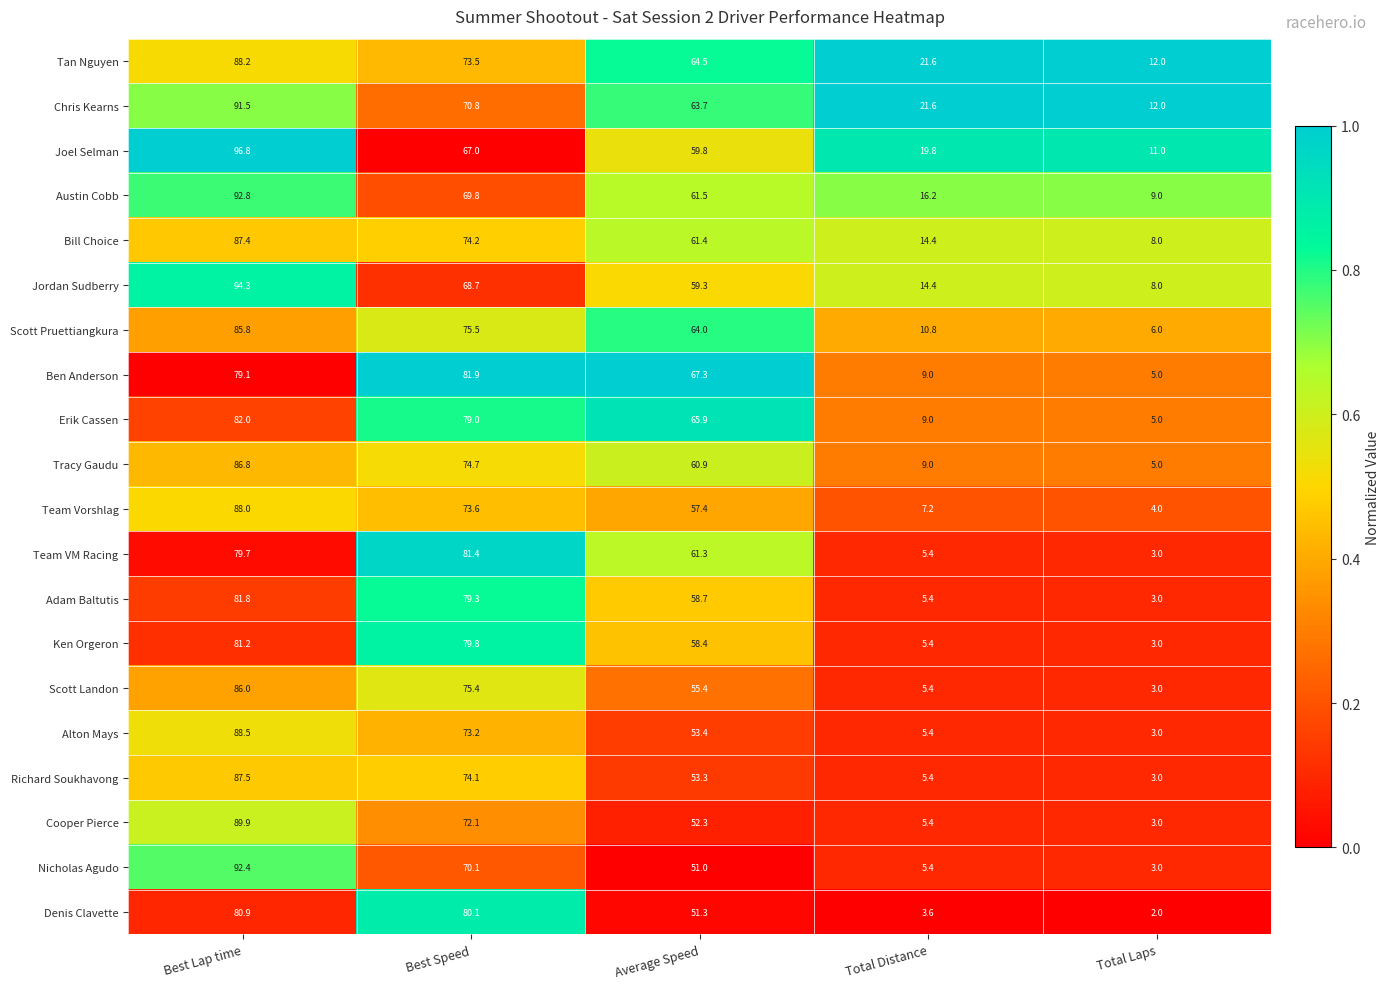

What is the smallest value displayed?

2.0